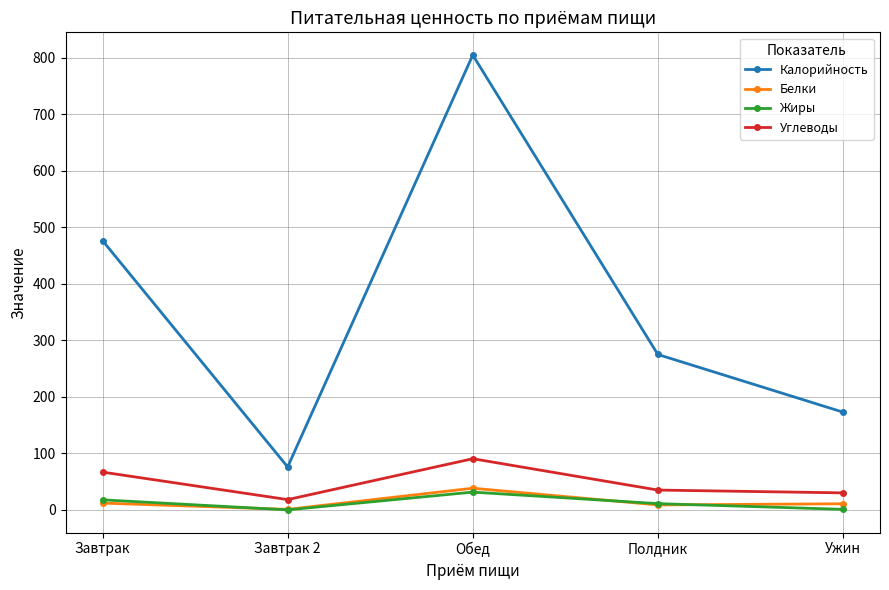

List the labels in order of Калорийность value, largest first.

Обед, Завтрак, Полдник, Ужин, Завтрак 2